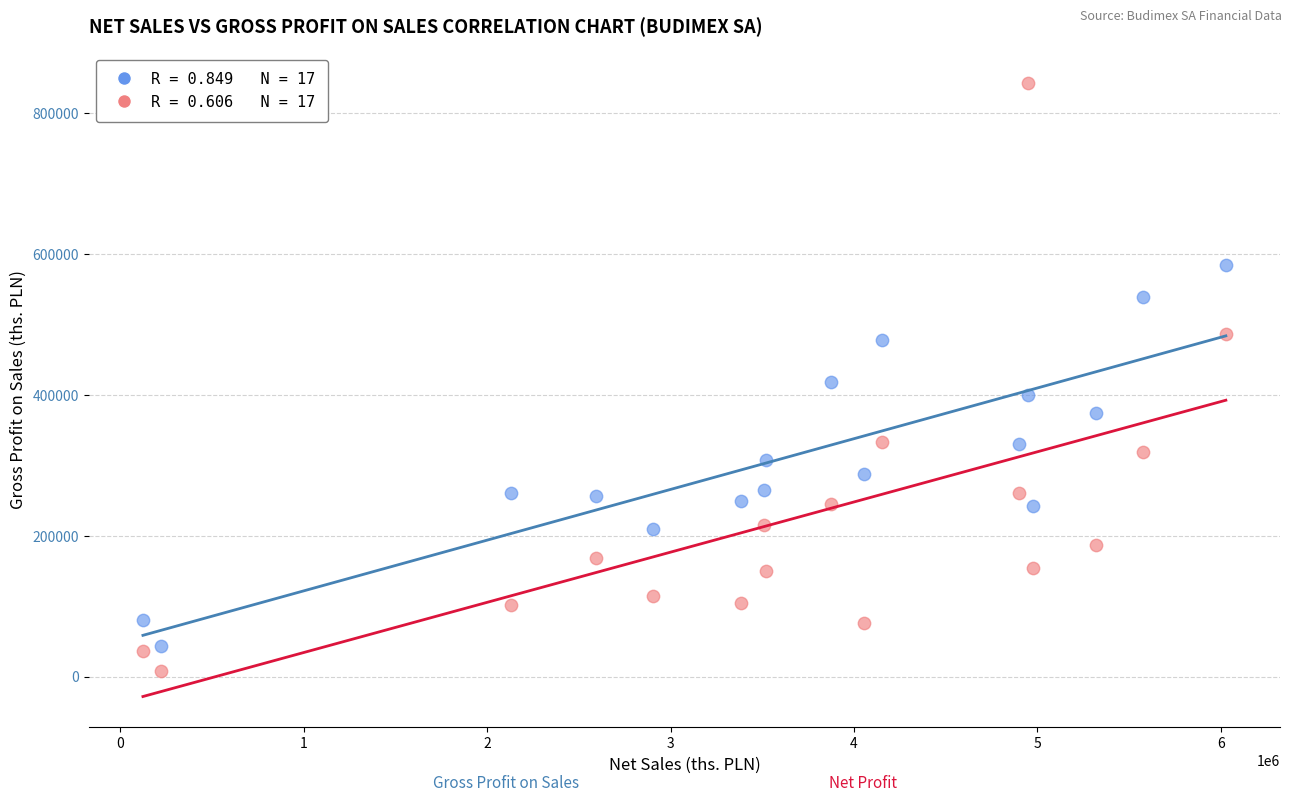

Across all data points, what is the range of X values (max minus min)?

5903406